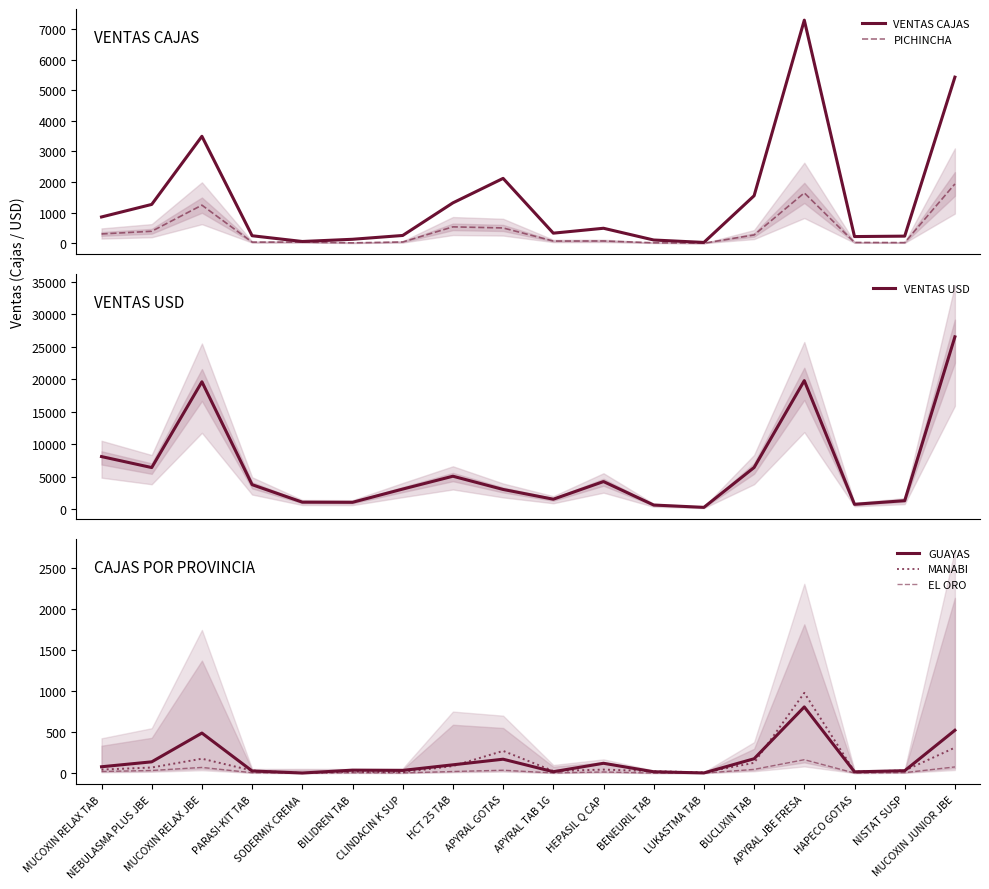

The GUAYAS series shows 16.1 at BENEURIL TAB. True or false?

True